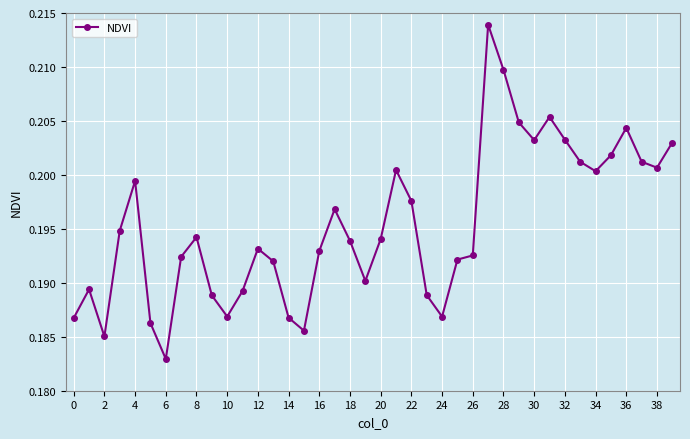

What is the sum of all values?

7.8